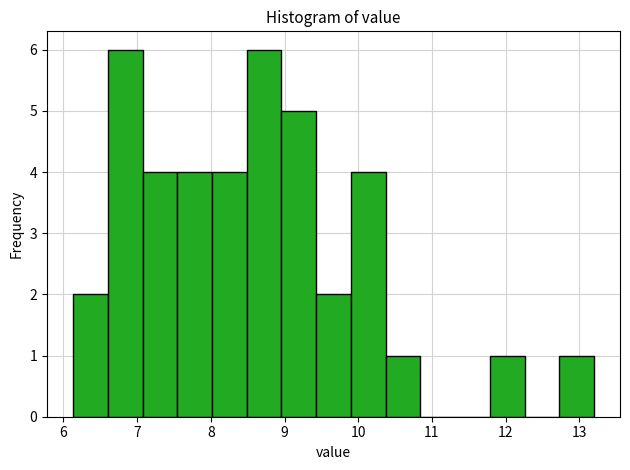

Reading left to right, list every bar in this chart as the range it spans on the x-axis followed by its height. Neither the bar edges nor the heights are printed on the chart, so give them approximately, as read against the axes.

6.1 to 6.6: 2
6.6 to 7.1: 6
7.1 to 7.5: 4
7.5 to 8.0: 4
8.0 to 8.5: 4
8.5 to 9.0: 6
9.0 to 9.4: 5
9.4 to 9.9: 2
9.9 to 10.4: 4
10.4 to 10.8: 1
10.8 to 11.3: 0
11.3 to 11.8: 0
11.8 to 12.3: 1
12.3 to 12.7: 0
12.7 to 13.2: 1